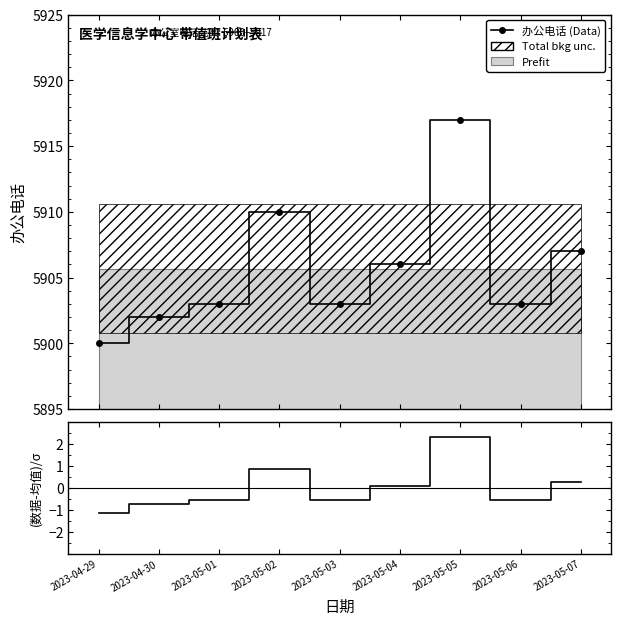

What is the label of the 9th point from the right?

2023-04-29